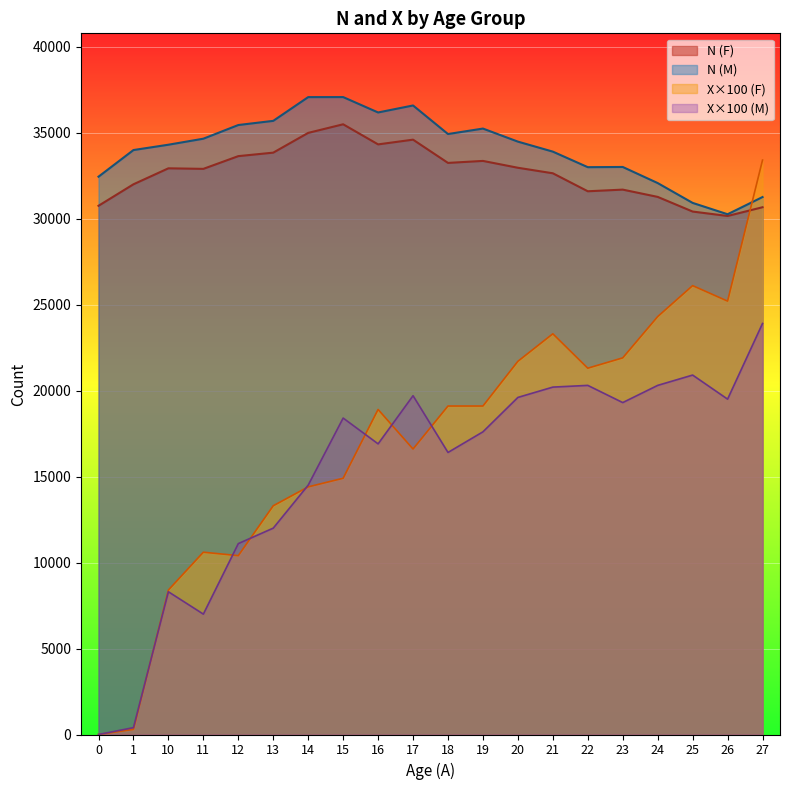

What are all the series names shown in the legend?

N (F), N (M), X×100 (F), X×100 (M)